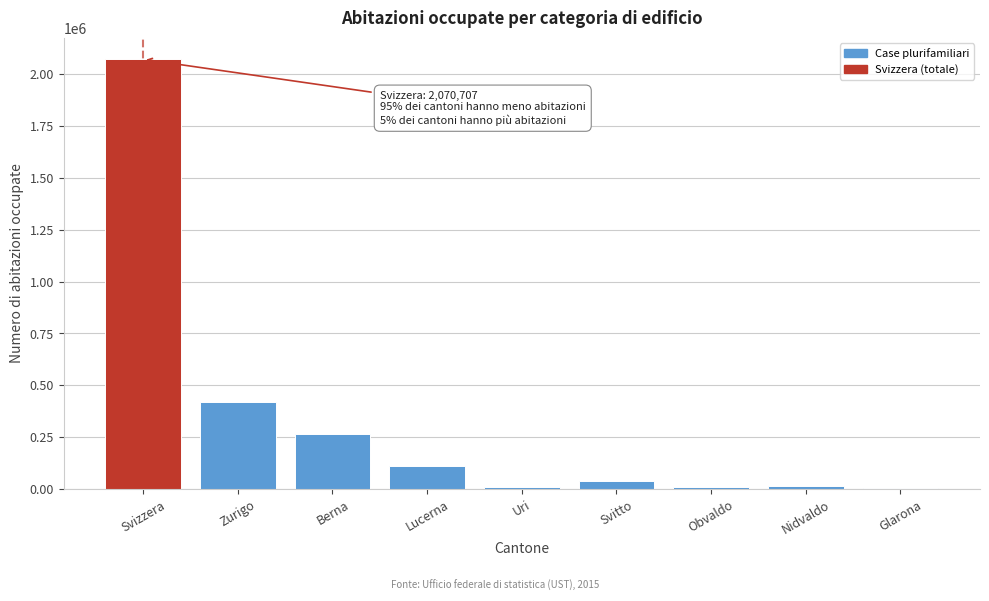

At which label is the value closest to 1038951?

Zurigo